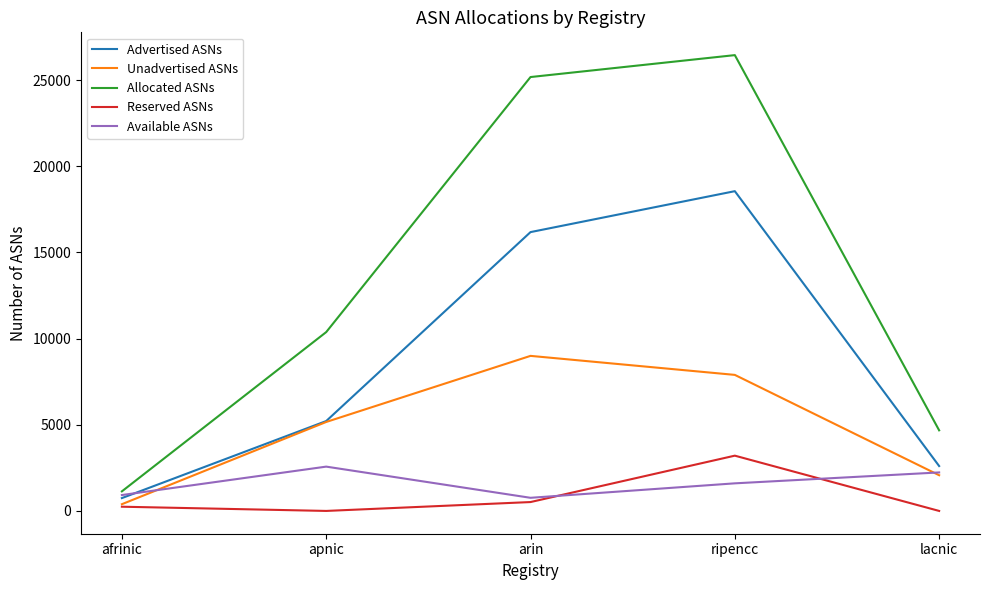

True or false: Reserved ASNs and Allocated ASNs intersect in this chart.

False